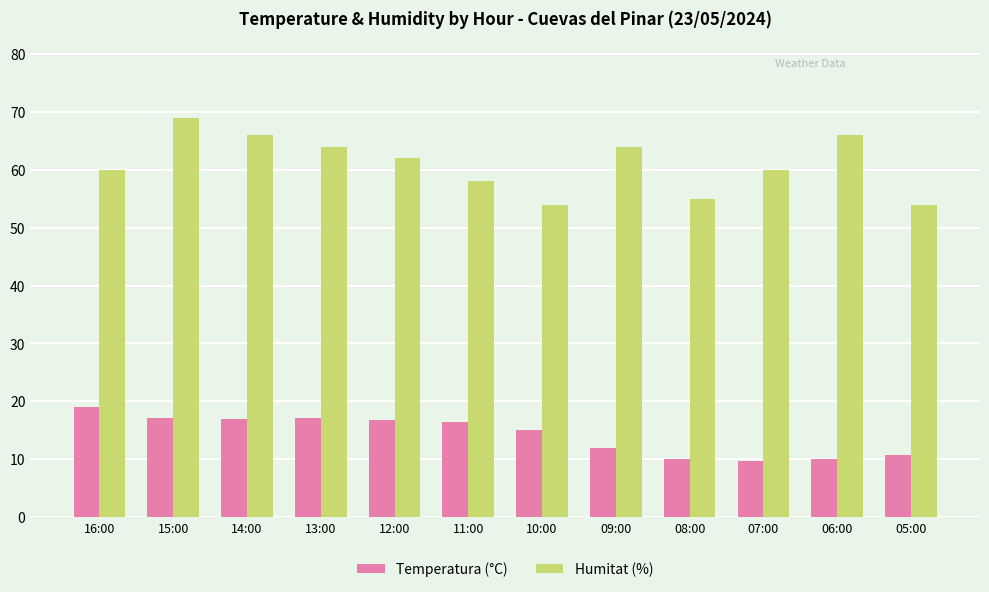

What value does the Humitat (%) series have at 08:00?

55.0